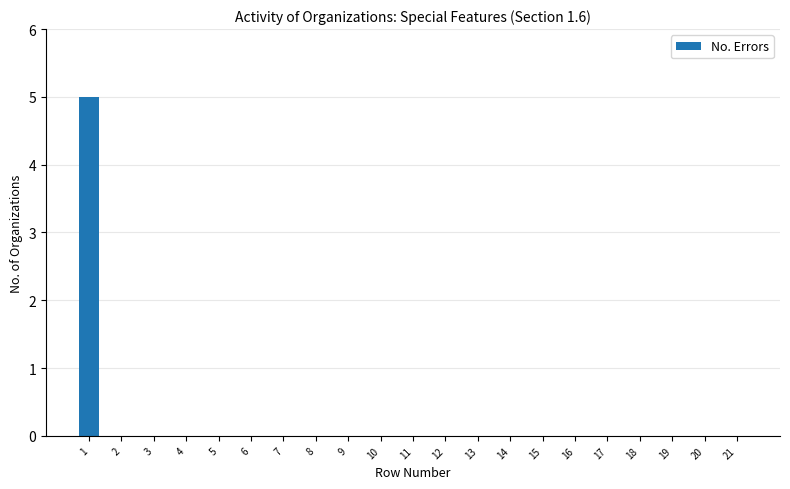

How many distinct data groups are displayed?

1